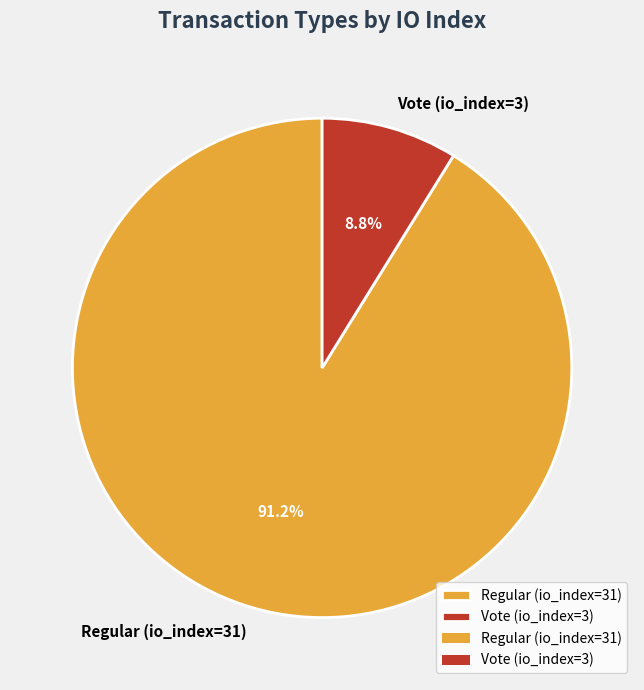

What is the largest slice in the pie chart?

Regular (io_index=31)